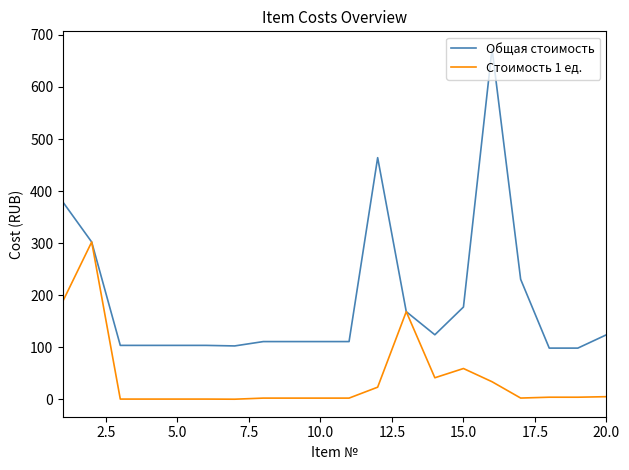

Does the chart have visible grid lines?

No